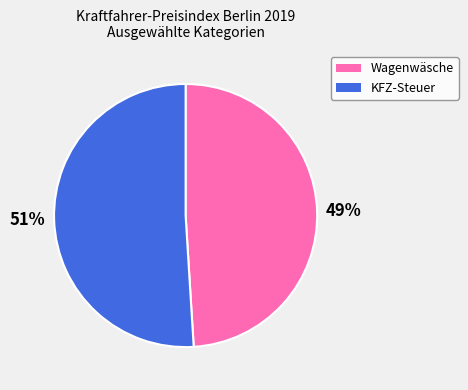

How many segments does this pie chart have?

2